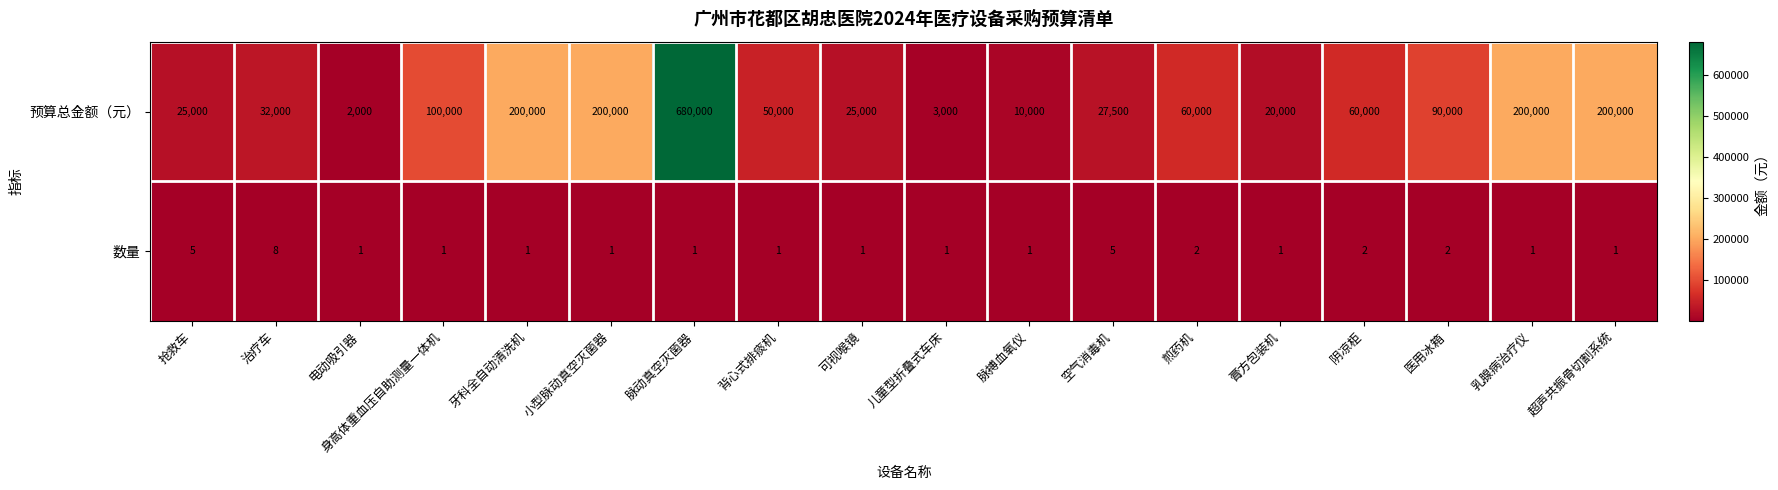

Which series has the largest range (max minus min)?

预算总金额（元）